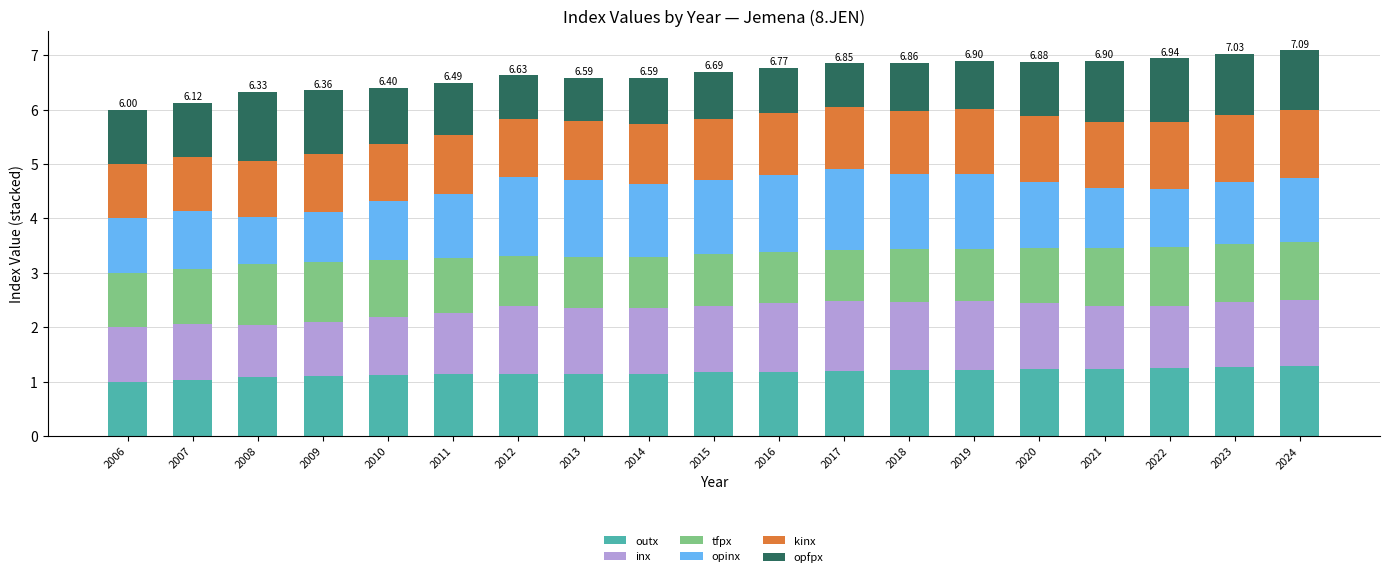

What is the total value across all series at 2008?

6.3